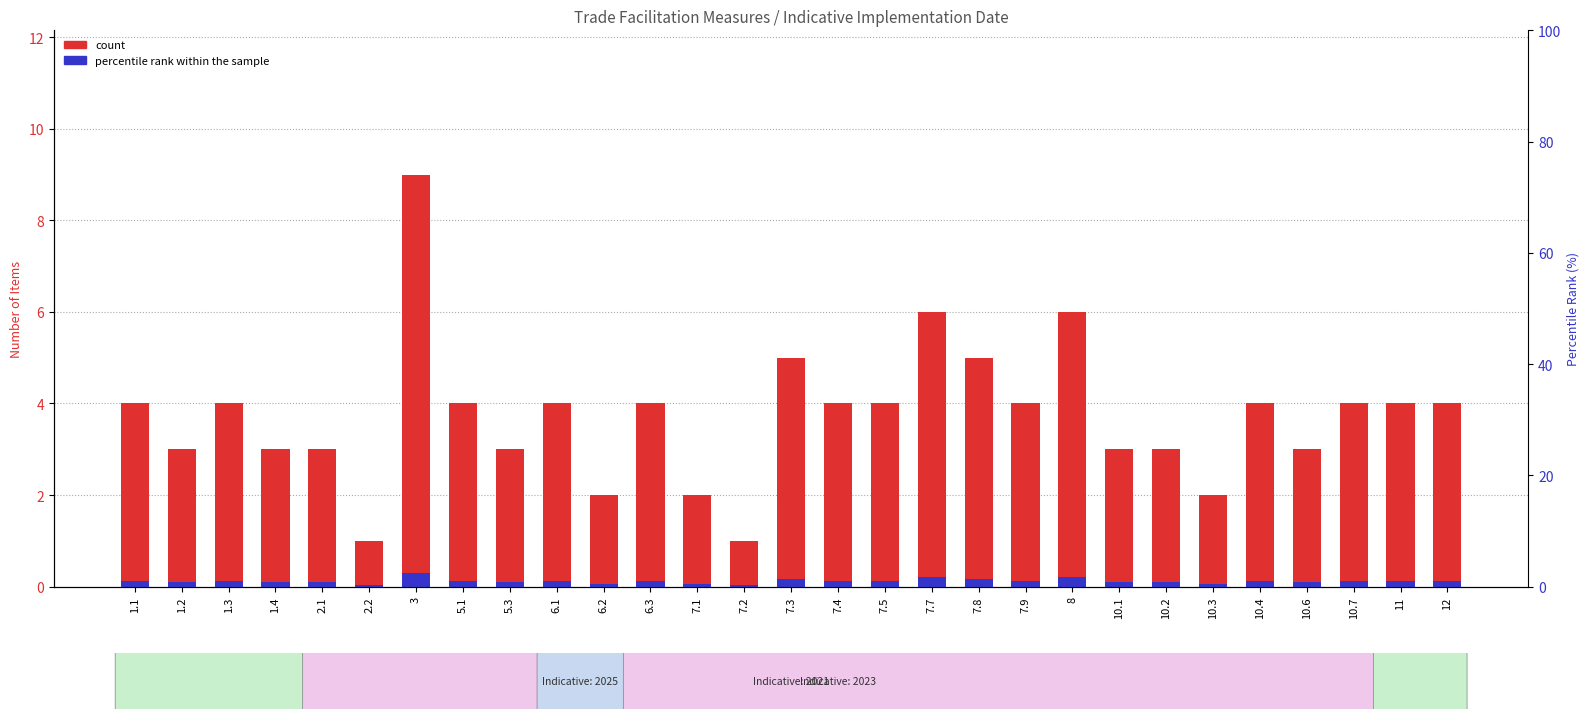

Reading left to right, transcribe all the data shown in this chart.

count: 1.1=4.0	1.2=3.0	1.3=4.0	1.4=3.0	2.1=3.0	2.2=1.0	3=9.0	5.1=4.0	5.3=3.0	6.1=4.0	6.2=2.0	6.3=4.0	7.1=2.0	7.2=1.0	7.3=5.0	7.4=4.0	7.5=4.0	7.7=6.0	7.8=5.0	7.9=4.0	8=6.0	10.1=3.0	10.2=3.0	10.3=2.0	10.4=4.0	10.6=3.0	10.7=4.0	11=4.0	12=4.0
percentile rank within the sample: 1.1=0.1	1.2=0.1	1.3=0.1	1.4=0.1	2.1=0.1	2.2=0.0	3=0.3	5.1=0.1	5.3=0.1	6.1=0.1	6.2=0.1	6.3=0.1	7.1=0.1	7.2=0.0	7.3=0.2	7.4=0.1	7.5=0.1	7.7=0.2	7.8=0.2	7.9=0.1	8=0.2	10.1=0.1	10.2=0.1	10.3=0.1	10.4=0.1	10.6=0.1	10.7=0.1	11=0.1	12=0.1